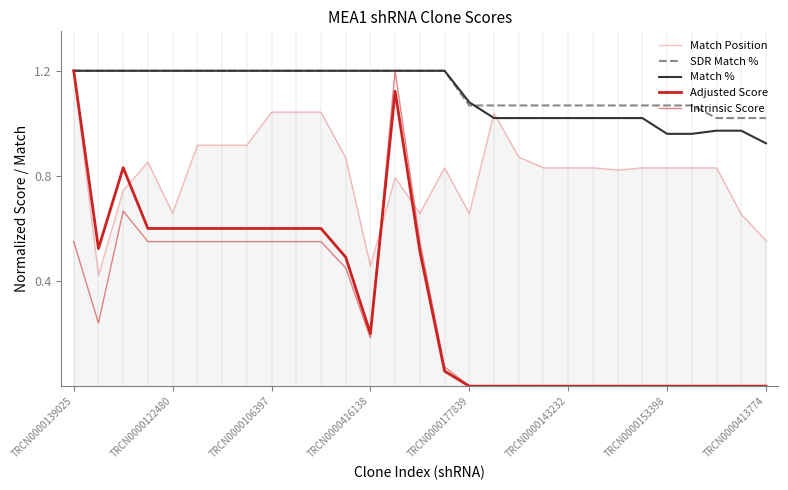

Reading right to left, extract all data points from this chart.

Match Position: 0.6	0.7	0.8	0.8	0.8	0.8	0.8	0.8	0.8	0.8	0.9	1.0	0.7	0.8	0.7	0.8	0.5	0.9	1.0	1.0	1.0	0.9	0.9	0.9	0.7	0.9	0.7	0.4	1.2
SDR Match %: 1.0	1.0	1.0	1.1	1.1	1.1	1.1	1.1	1.1	1.1	1.1	1.1	1.1	1.2	1.2	1.2	1.2	1.2	1.2	1.2	1.2	1.2	1.2	1.2	1.2	1.2	1.2	1.2	1.2
Match %: 0.9	1.0	1.0	1.0	1.0	1.0	1.0	1.0	1.0	1.0	1.0	1.0	1.1	1.2	1.2	1.2	1.2	1.2	1.2	1.2	1.2	1.2	1.2	1.2	1.2	1.2	1.2	1.2	1.2
Adjusted Score: 0.0	0.0	0.0	0.0	0.0	0.0	0.0	0.0	0.0	0.0	0.0	0.0	0.0	0.1	0.5	1.1	0.2	0.5	0.6	0.6	0.6	0.6	0.6	0.6	0.6	0.6	0.8	0.5	1.2
Intrinsic Score: 0.0	0.0	0.0	0.0	0.0	0.0	0.0	0.0	0.0	0.0	0.0	0.0	0.0	0.1	0.5	1.2	0.2	0.4	0.5	0.5	0.5	0.5	0.5	0.5	0.5	0.5	0.7	0.2	0.5